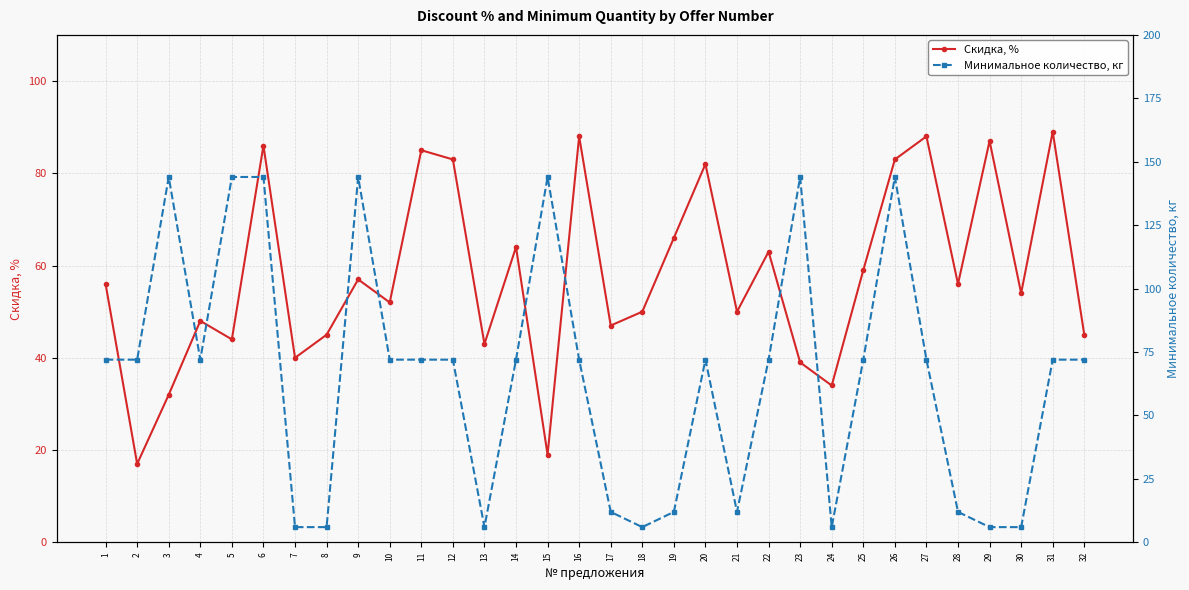

Is the value of Минимальное количество, кг at 17 greater than the value of Скидка, % at 27?

No